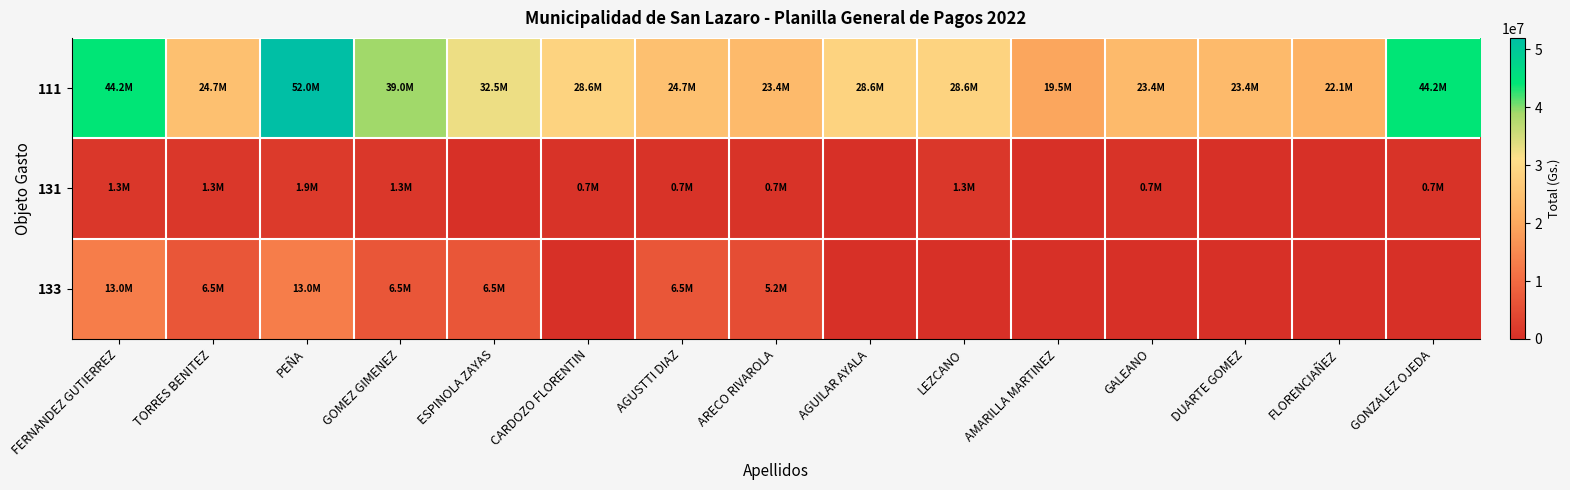

Which has a higher value, ARECO RIVAROLA or FERNANDEZ GUTIERREZ?

FERNANDEZ GUTIERREZ